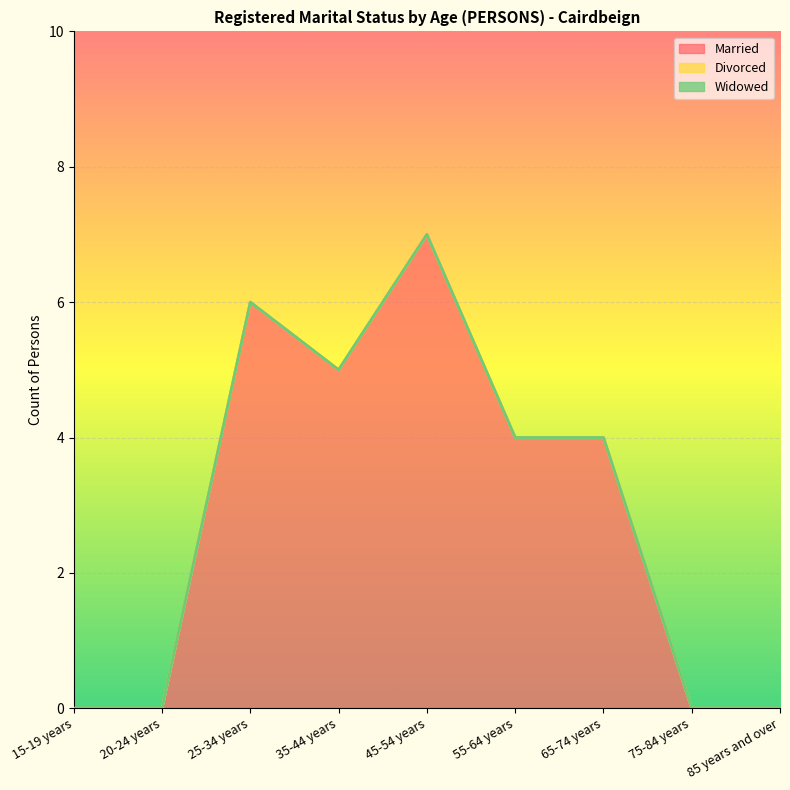

The Married series shows 2 at 55-64 years. True or false?

False